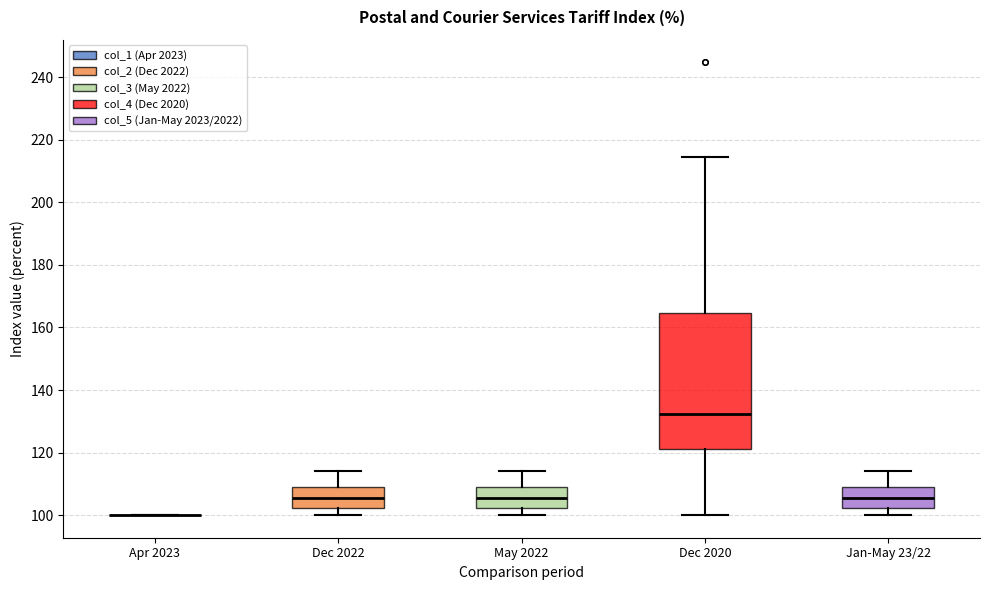

Reading left to right, transcribe this box plot: for each box, give where its median line is, the range the box spans, and where its two whiskers end, as read against the y-axis. The values are not printed on the chart, so give them approximately, as read against the axis.

Apr 2023: box collapsed to a line at 100, whiskers 100 to 100
Dec 2022: median 106, box 102 to 108, whiskers 100 to 114
May 2022: median 106, box 102 to 108, whiskers 100 to 114
Dec 2020: median 132, box 122 to 164, whiskers 100 to 214
Jan-May 23/22: median 106, box 102 to 108, whiskers 100 to 114